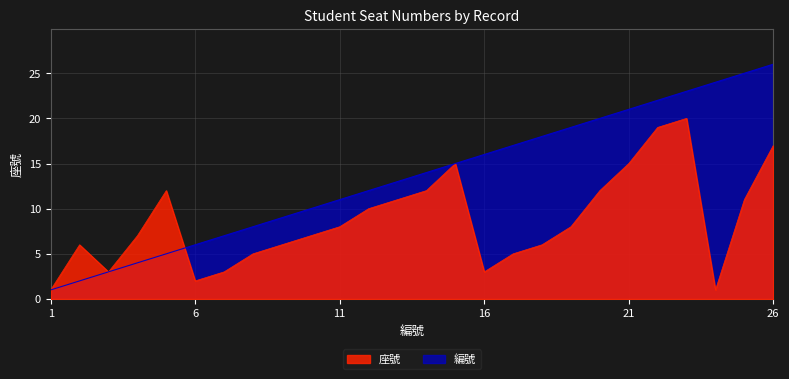

At 3, list the series in order from smallest to largest.

座號, 編號